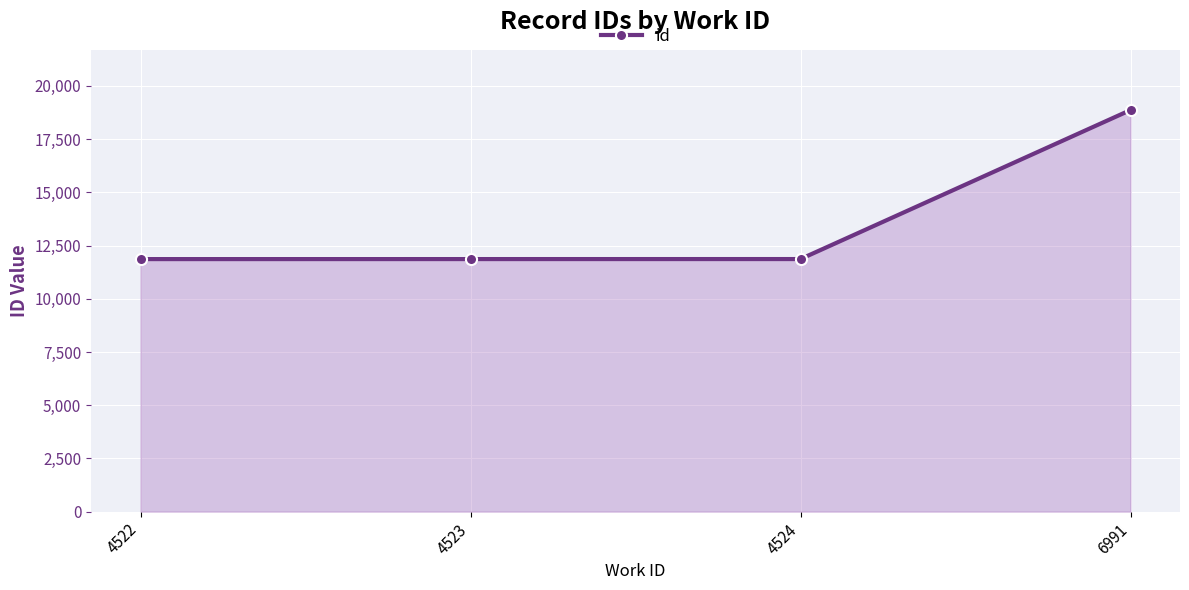

What is the sum of the values at 4522 and 6991?

30726